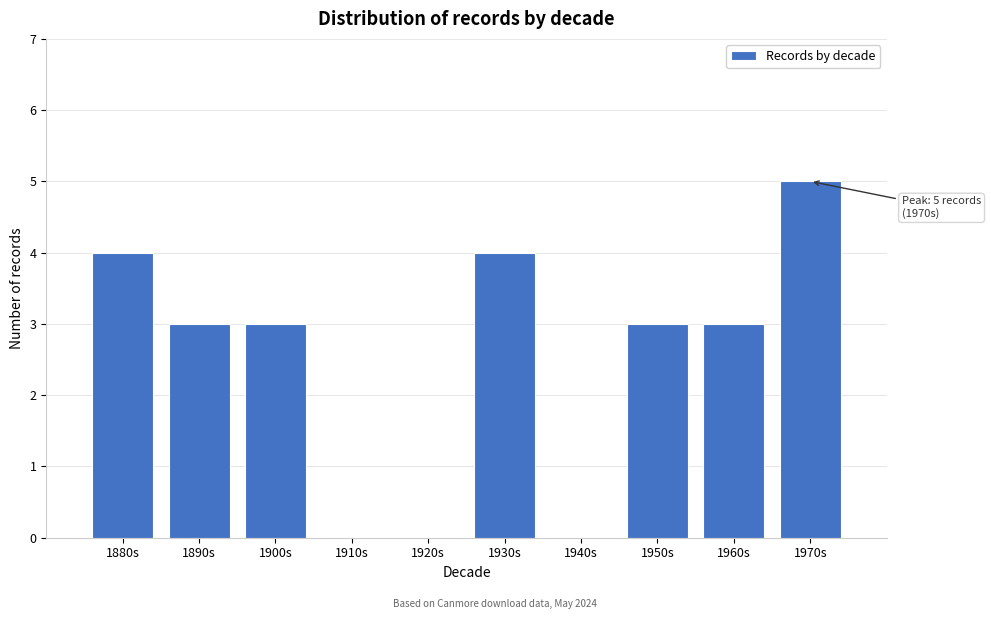

Reading left to right, list all the values displayed in this chart.

1880s=4	1890s=3	1900s=3	1910s=0	1920s=0	1930s=4	1940s=0	1950s=3	1960s=3	1970s=5